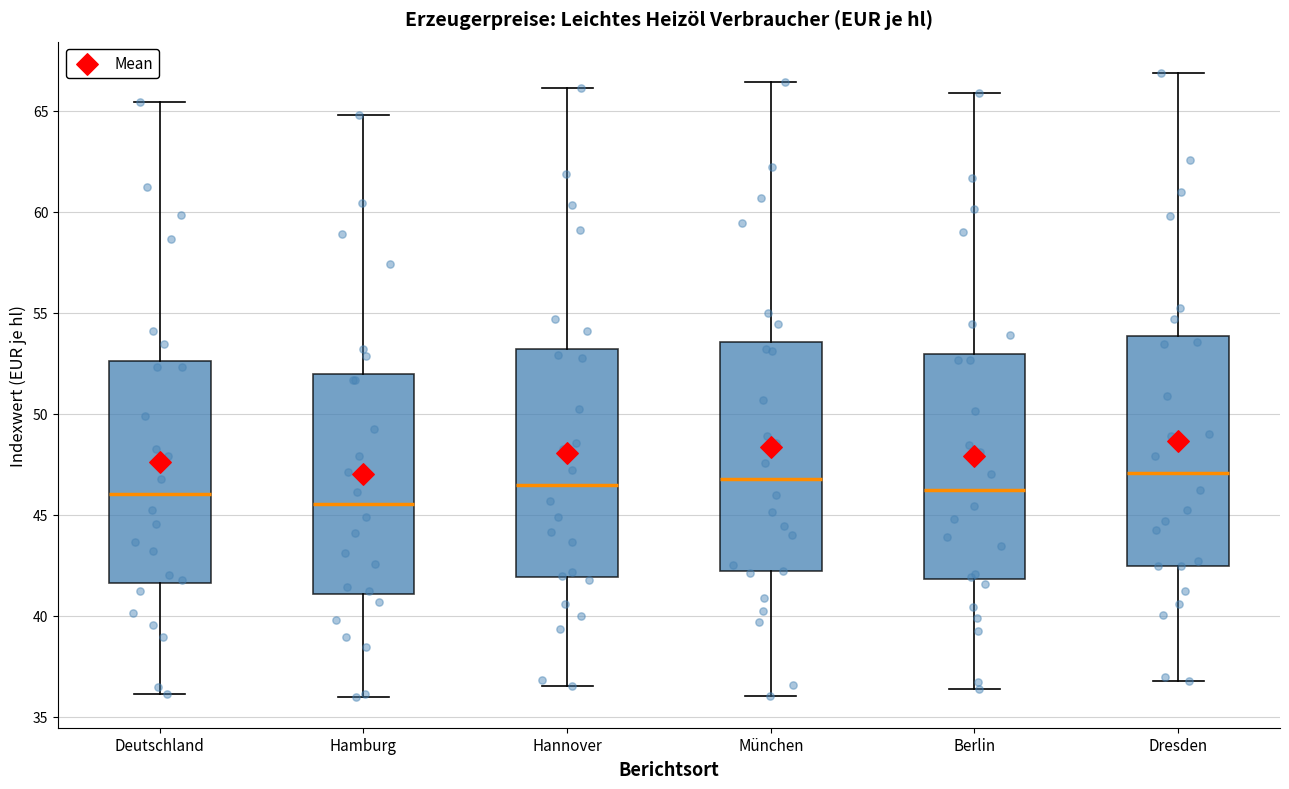

Reading left to right, transcribe this box plot: for each box, give where its median line is, the range the box spans, and where its two whiskers end, as read against the y-axis. The values are not printed on the chart, so give them approximately, as read against the axis.

Deutschland: median 46.0, box 41.5 to 52.5, whiskers 36.0 to 65.5
Hamburg: median 45.5, box 41.0 to 52.0, whiskers 36.0 to 65.0
Hannover: median 46.5, box 42.0 to 53.0, whiskers 36.5 to 66.0
München: median 47.0, box 42.0 to 53.5, whiskers 36.0 to 66.5
Berlin: median 46.0, box 42.0 to 53.0, whiskers 36.5 to 66.0
Dresden: median 47.0, box 42.5 to 54.0, whiskers 36.5 to 67.0